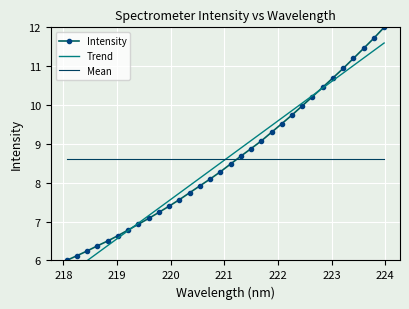

How many intersections are there between Intensity and Mean?

1